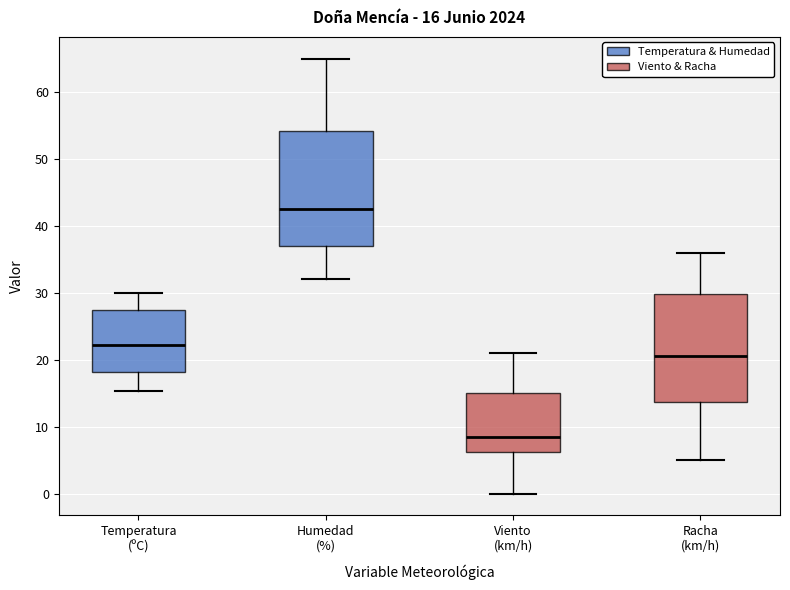

Which box's median line is the highest?

Humedad (%)